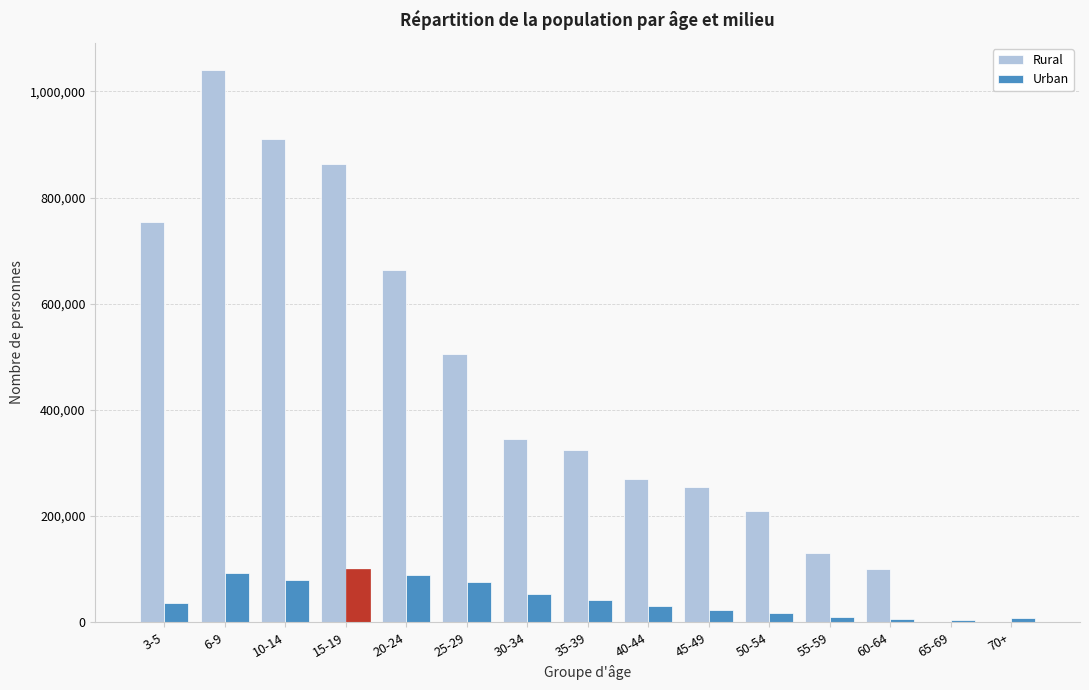

At which category does the chart reach its peak across all series?

6-9